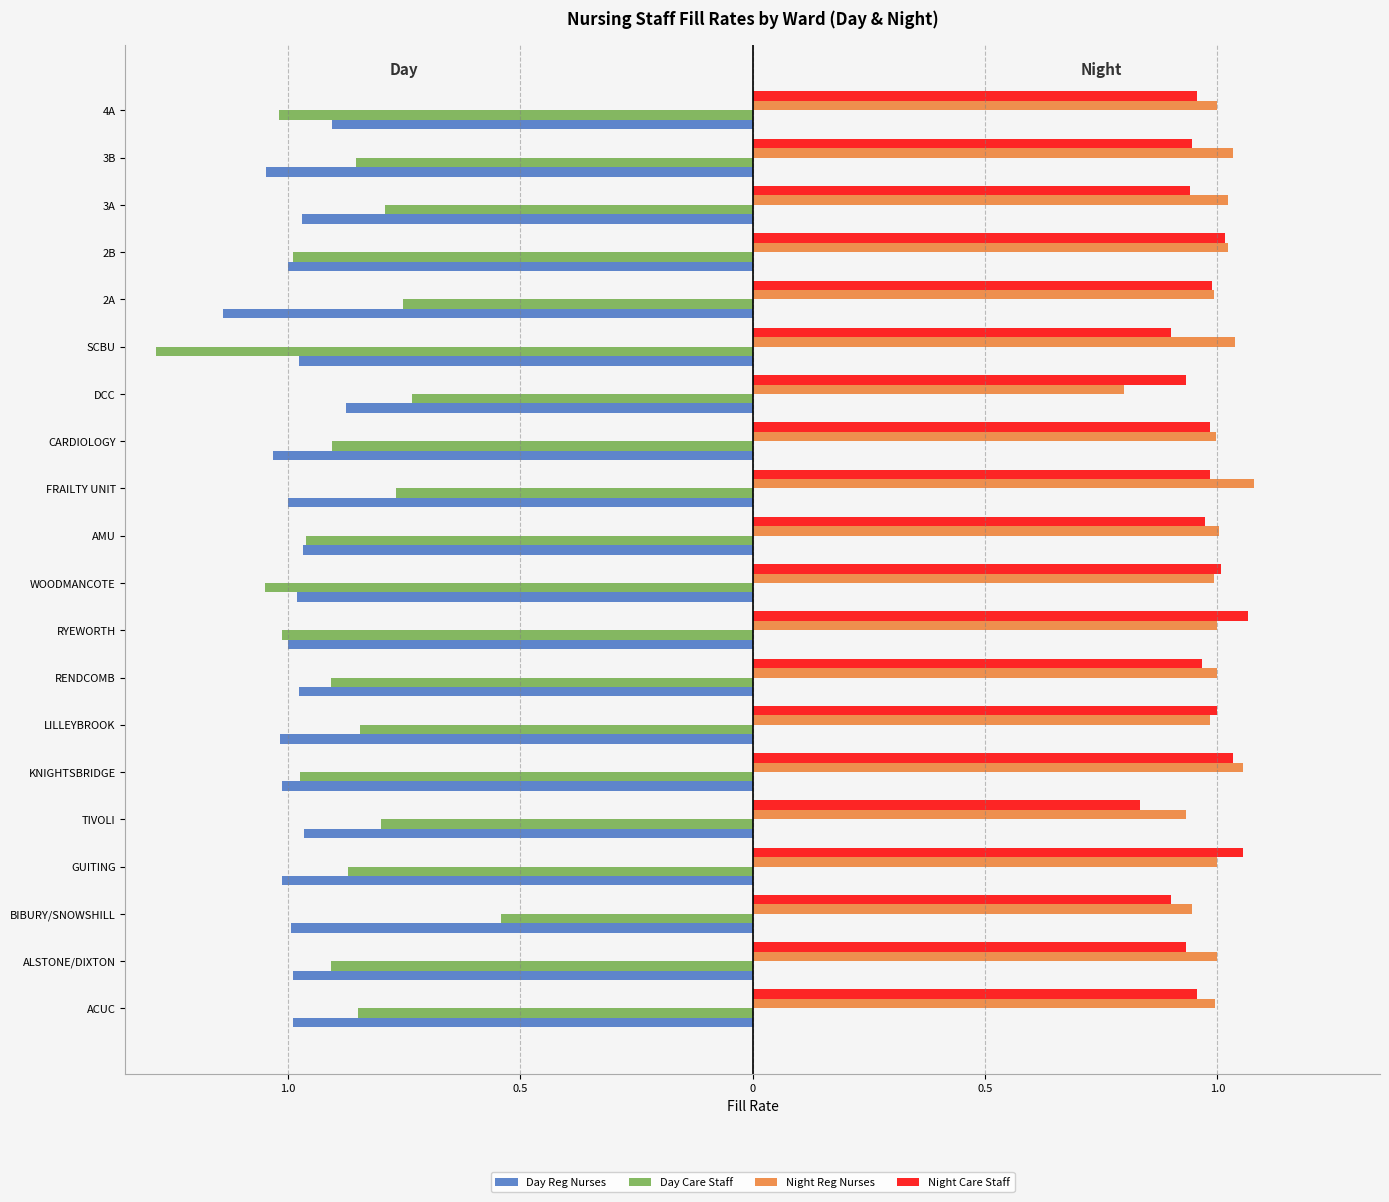

What are all the series names shown in the legend?

Day Reg Nurses, Day Care Staff, Night Reg Nurses, Night Care Staff